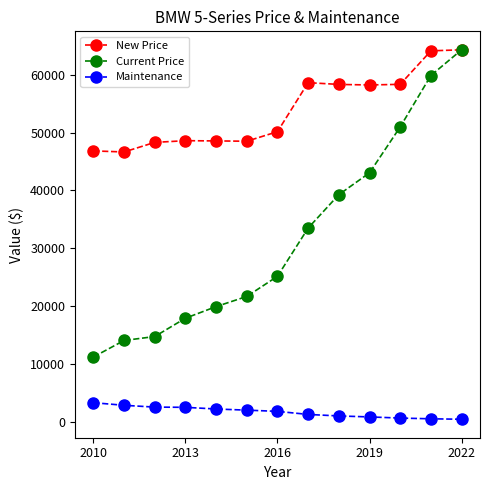

Rank the series by their average value, from highest to lowest.

New Price, Current Price, Maintenance